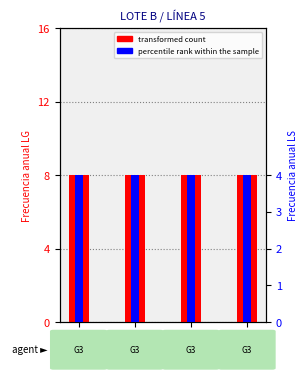

Rank the series at Alameda
de Osuna from lowest to highest value.

percentile rank within the sample, transformed count